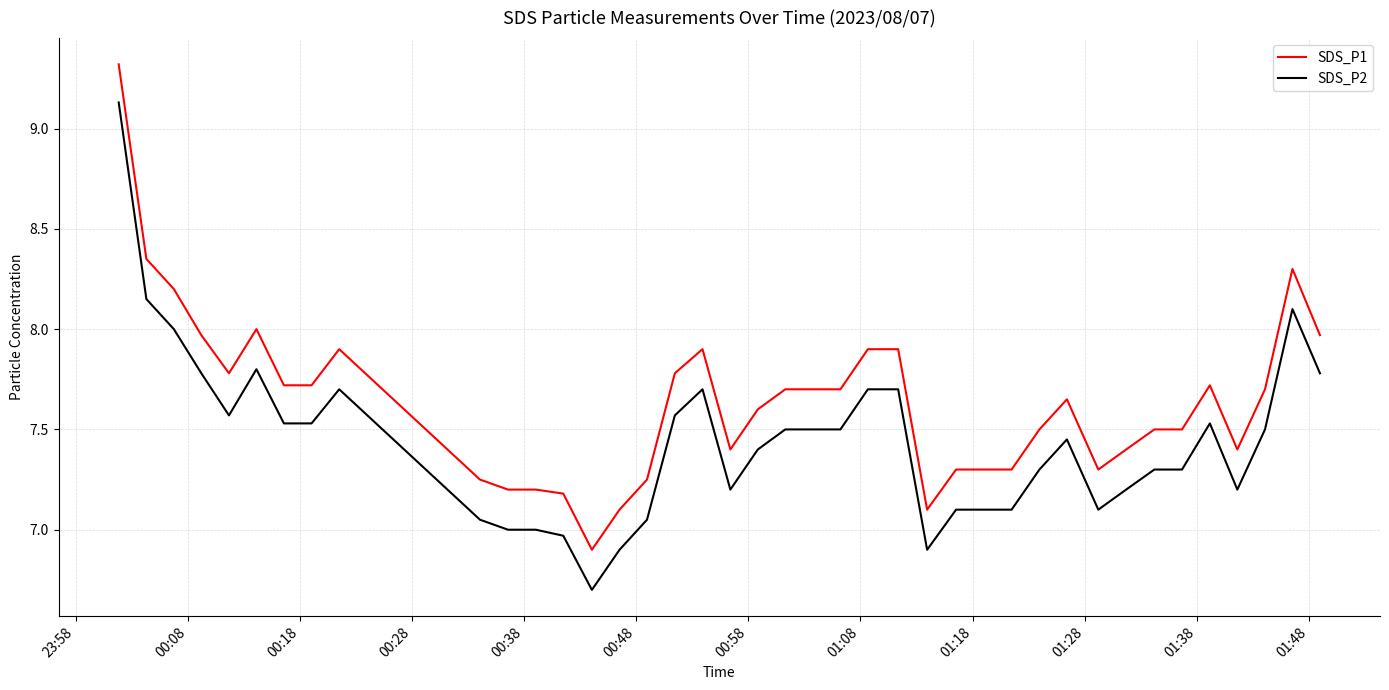

What are all the series names shown in the legend?

SDS_P1, SDS_P2